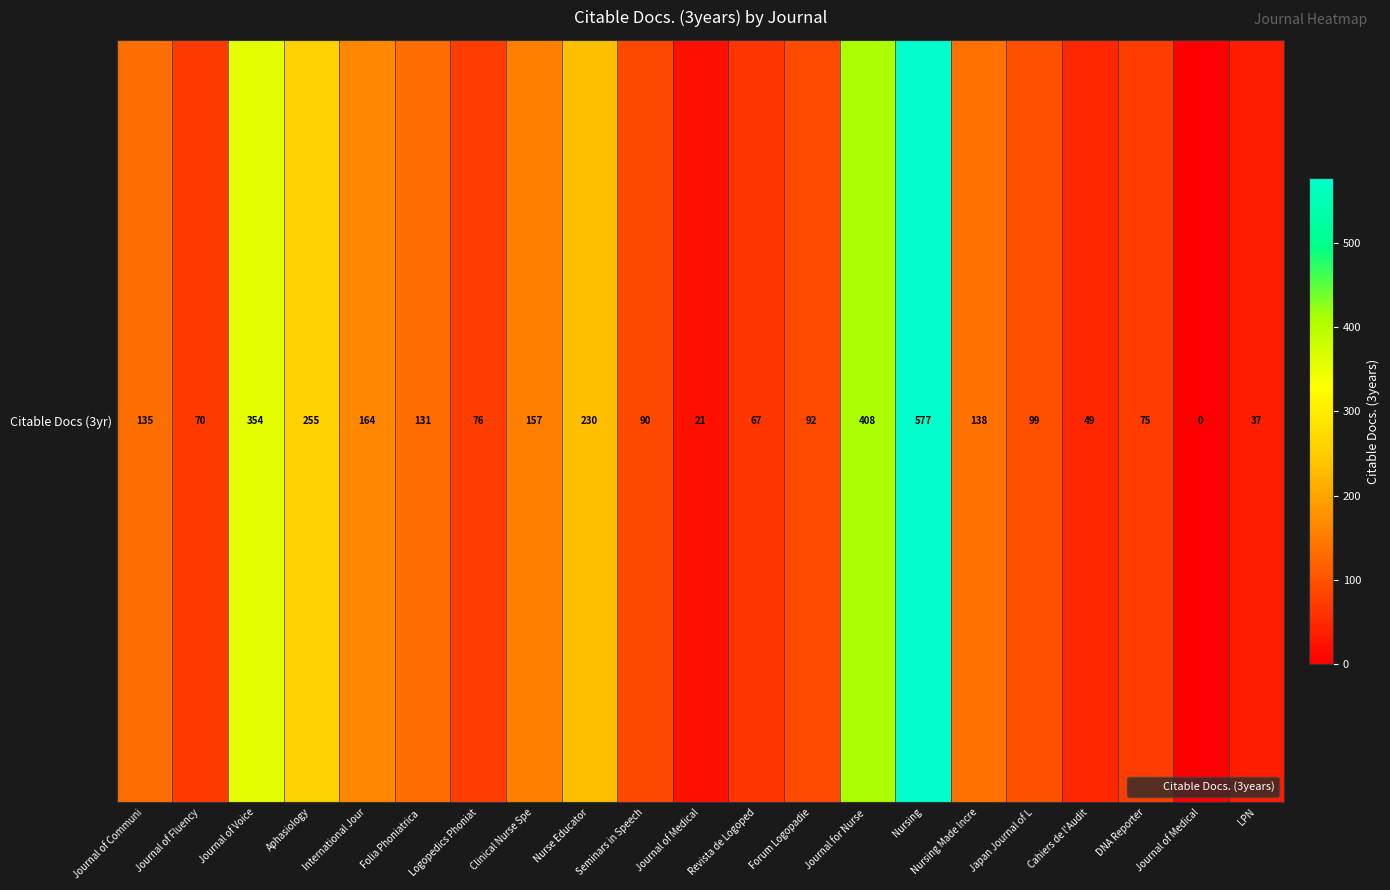

What is the change in value from Journal of Voice to International Jour?

-190